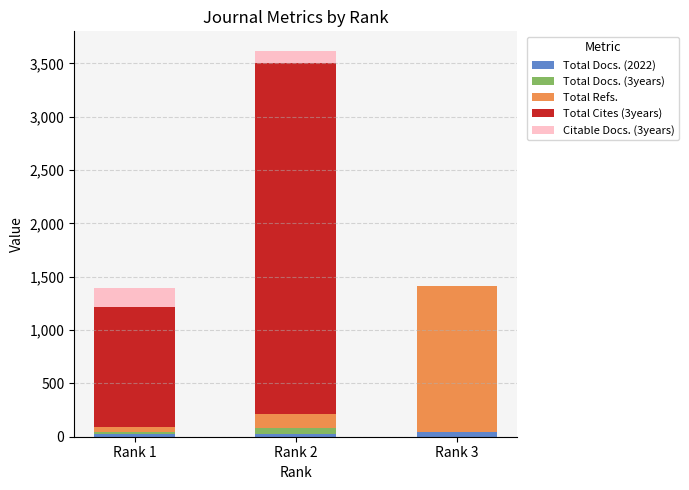

Reading left to right, what are the values for Total Docs. (2022)?

Rank 1=23	Rank 2=23	Rank 3=44